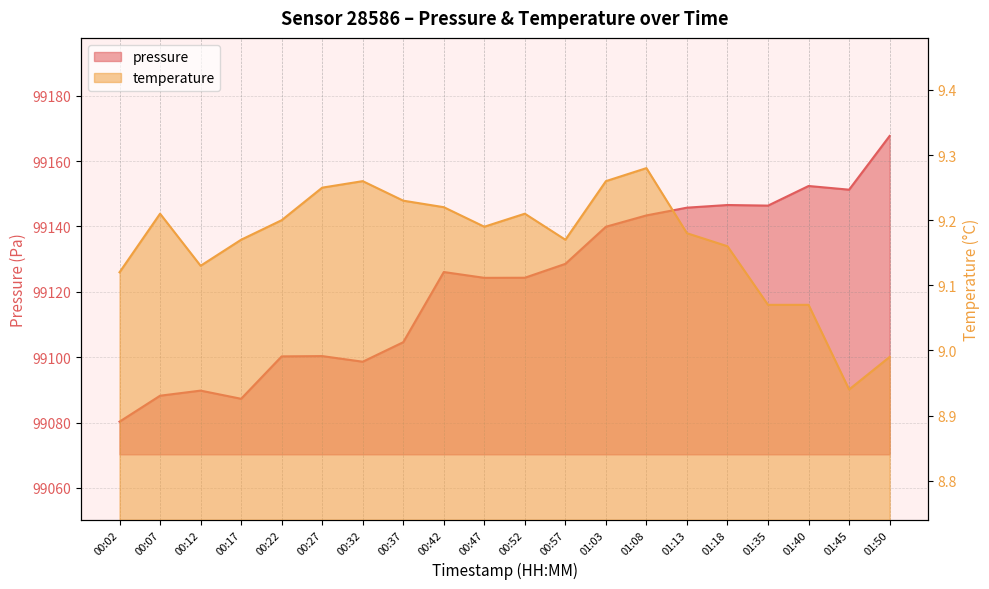

At which category is the sum across all series the highest?

01:50